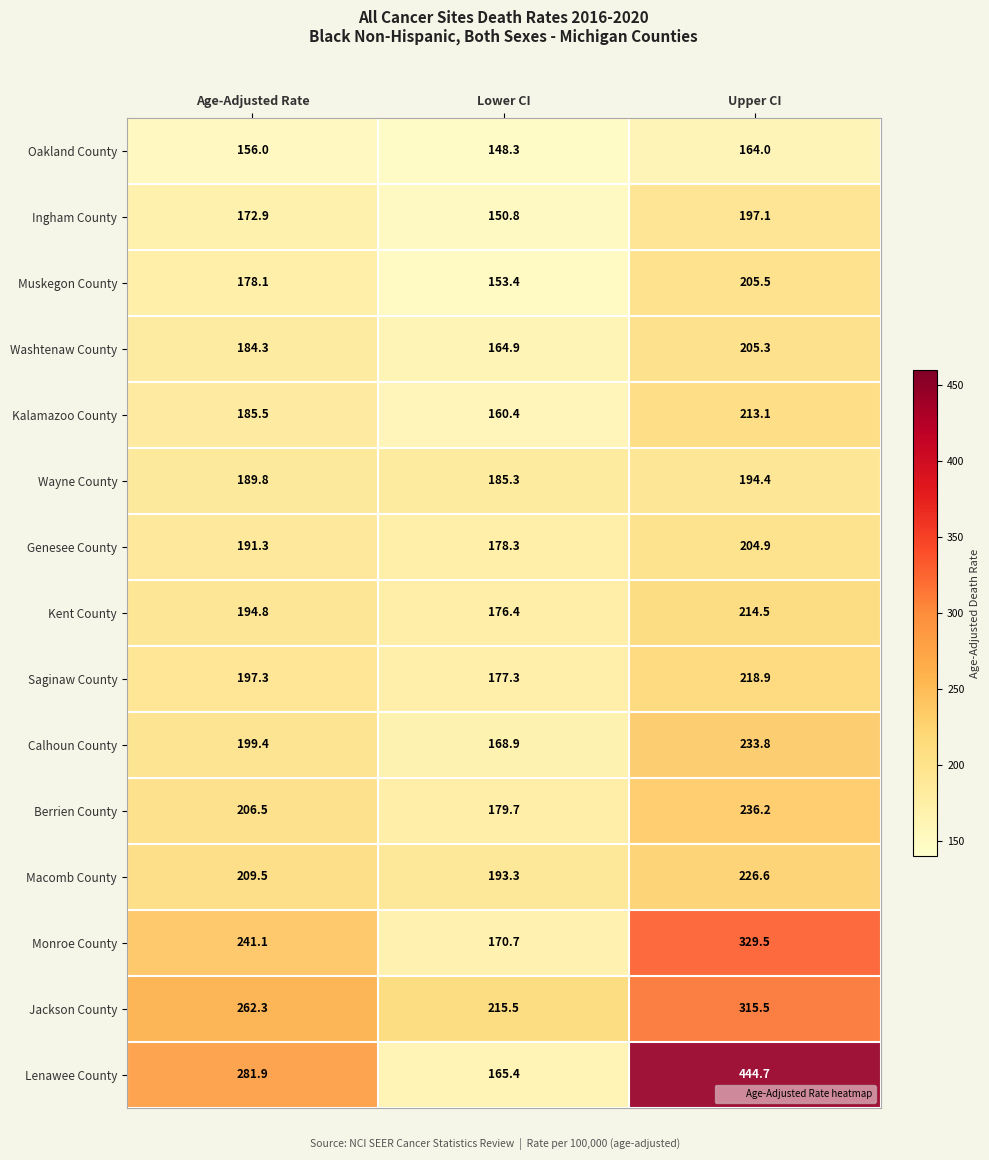

How many data points in Calhoun County are above 199?

2